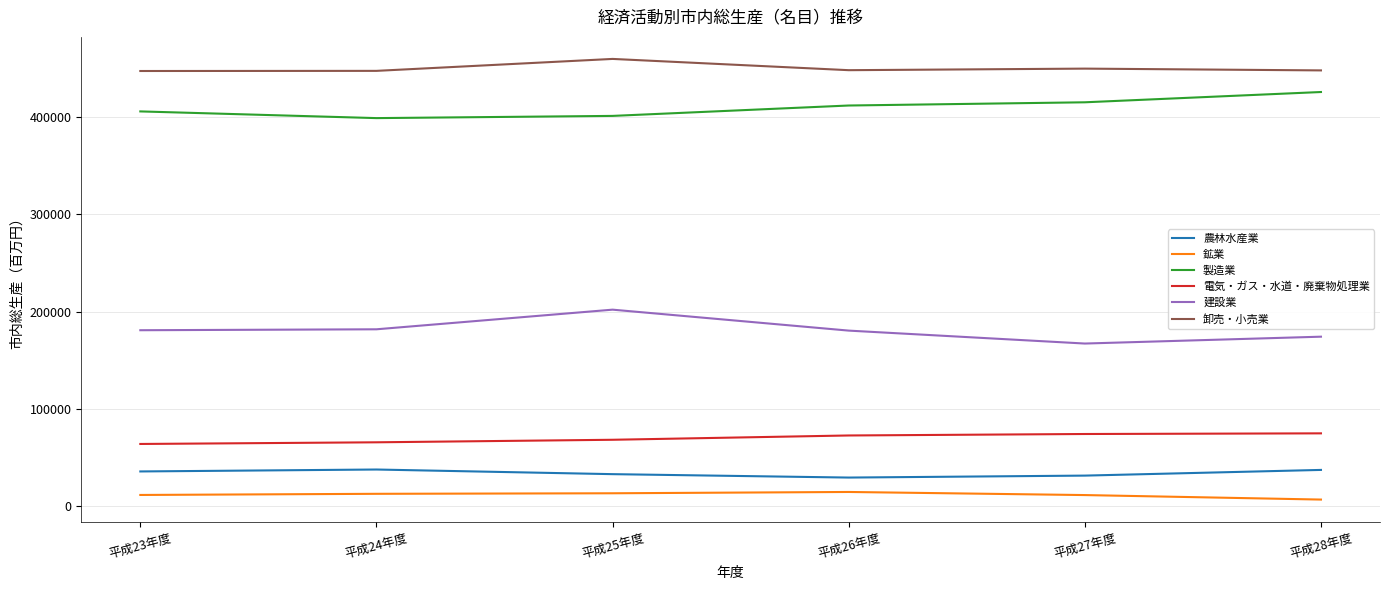

The value of 農林水産業 at 平成25年度 is 33101. True or false?

True